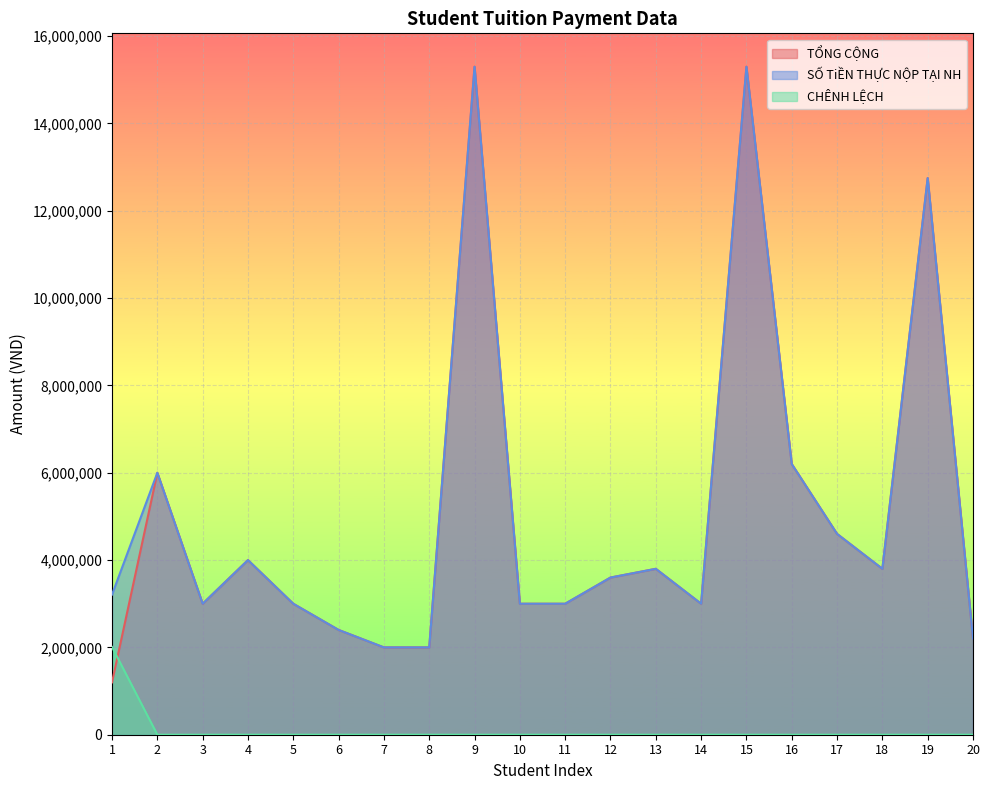

What are all the series names shown in the legend?

TỔNG CỘNG, SỐ TiỀN THỰC NỘP TẠI NH, CHÊNH LỆCH